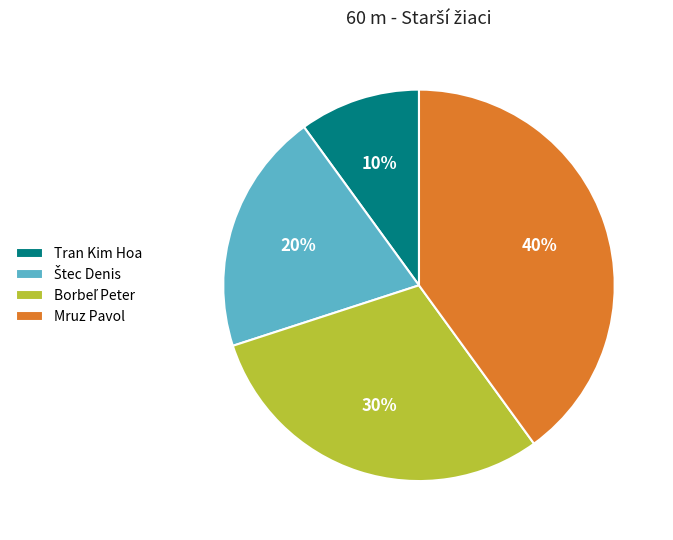

Is there any slice that represents more than half of the pie?

No